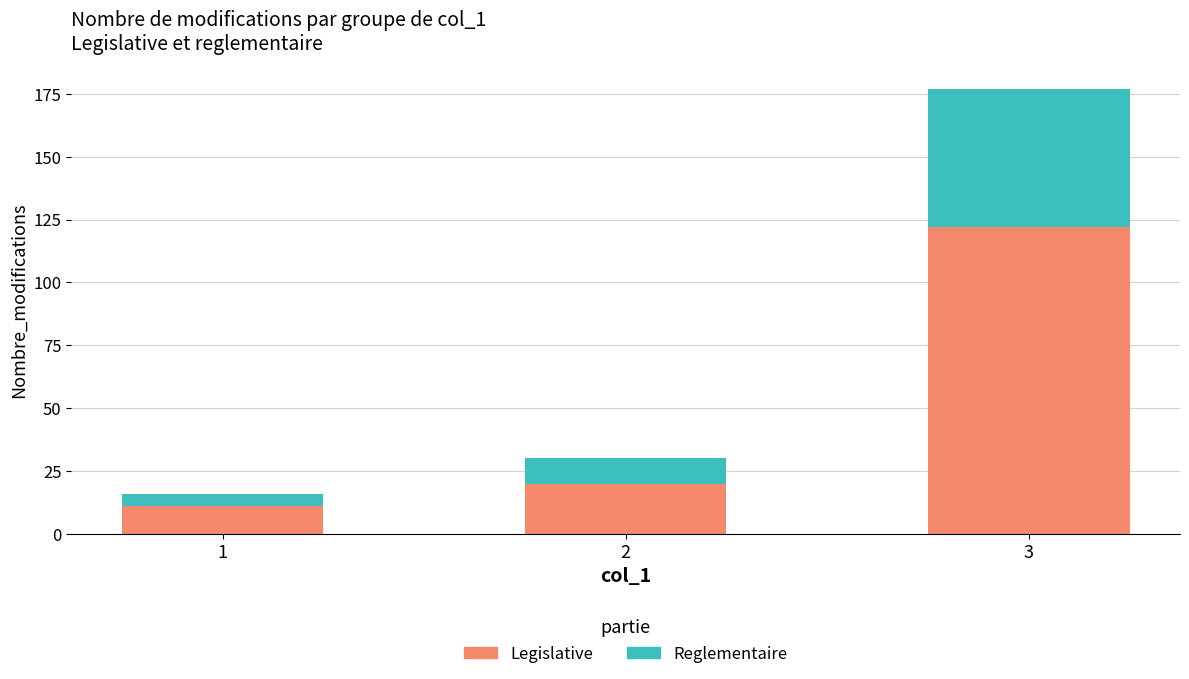

Reading right to left, transcribe the values for Legislative.

122	20	11